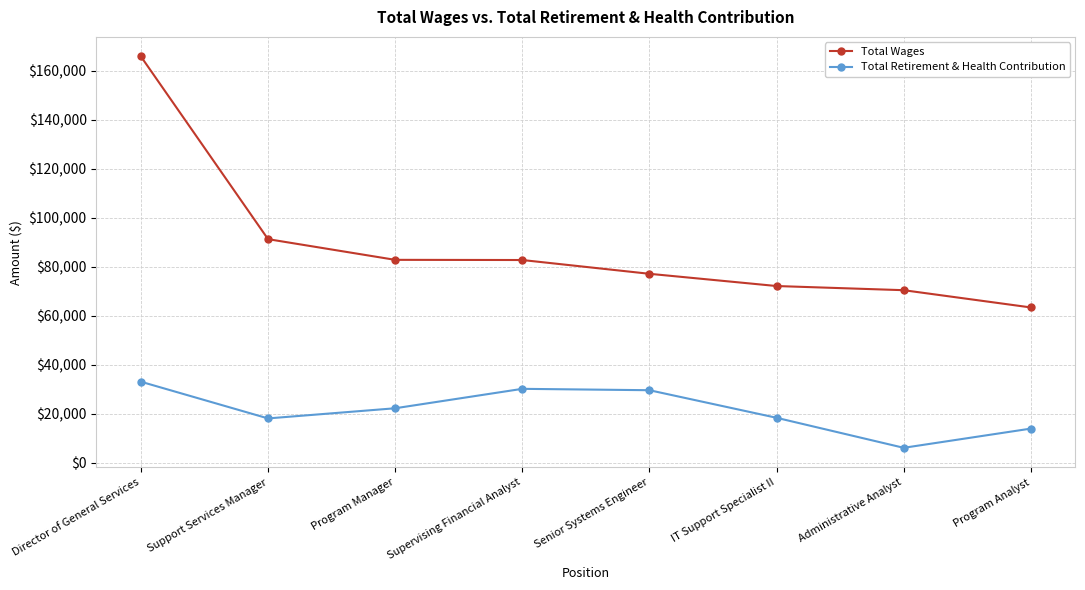

What is the label of the 8th point from the left?

Program Analyst